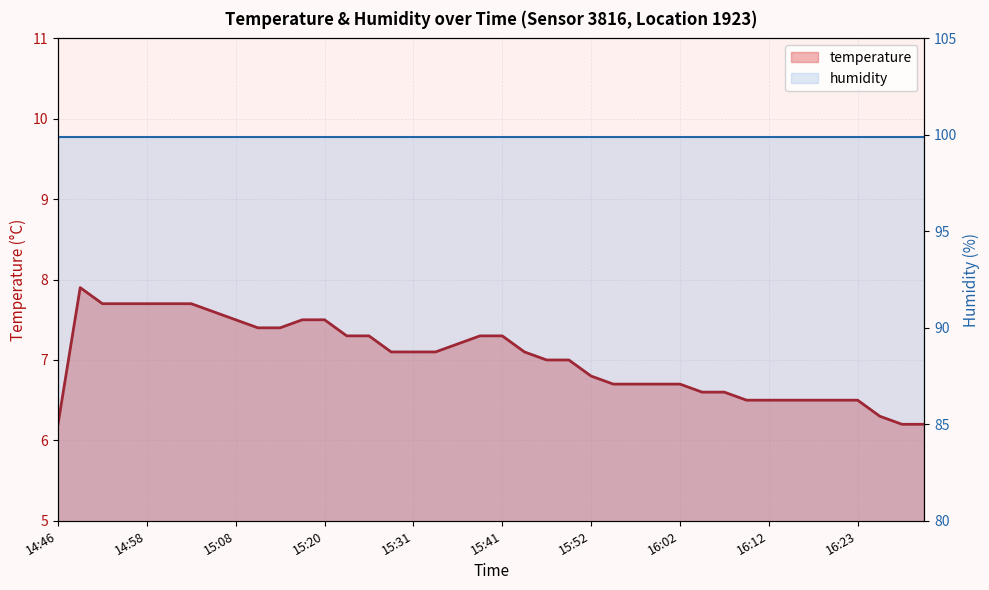

Read the temperature value at 19.

7.3